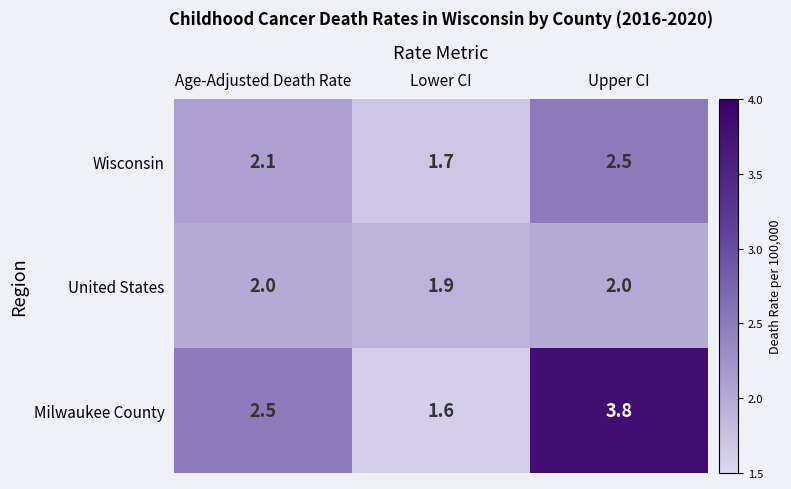

List the series in order of their overall mean, lowest first.

United States, Wisconsin, Milwaukee County